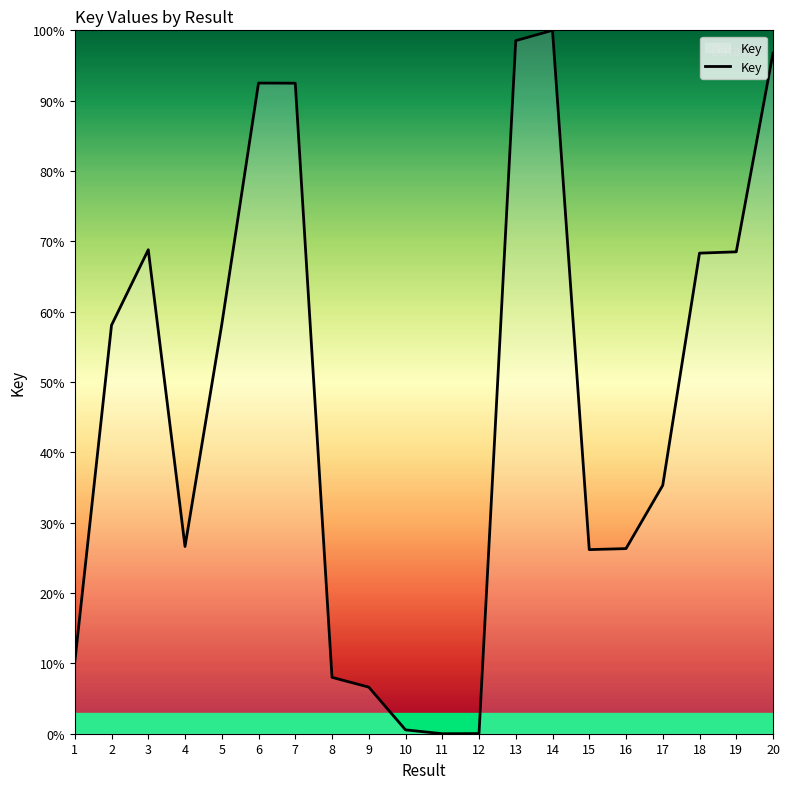

What is the greatest value displayed?

100.0